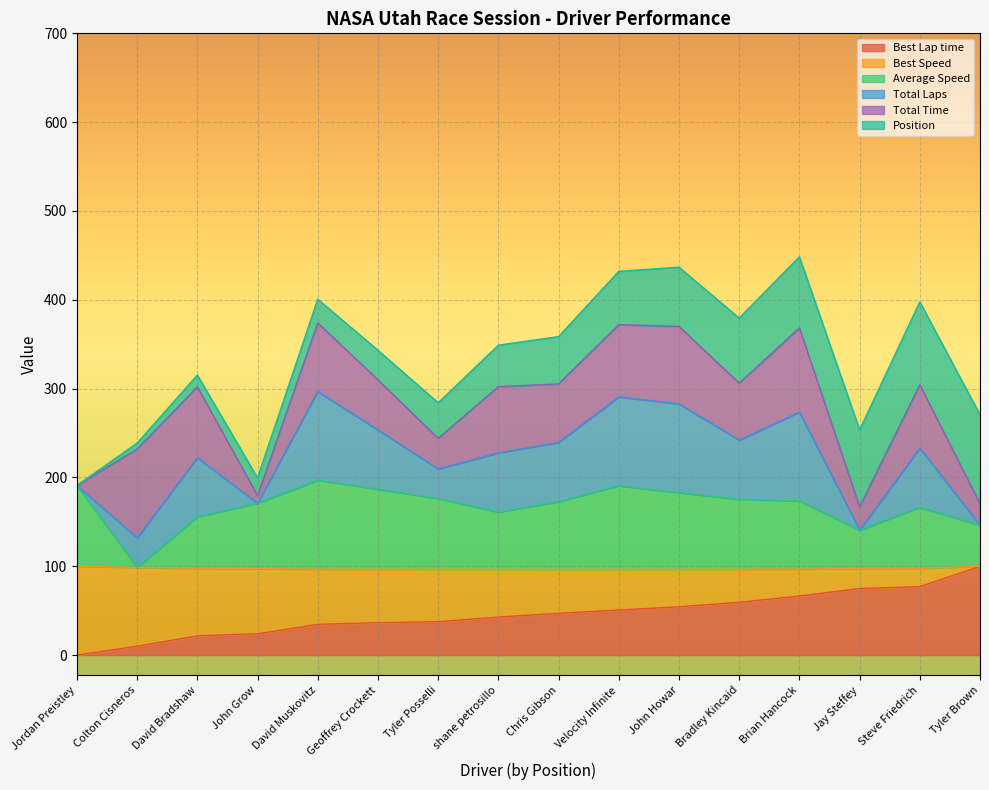

How many values in the Best Lap time series are below 47?

8